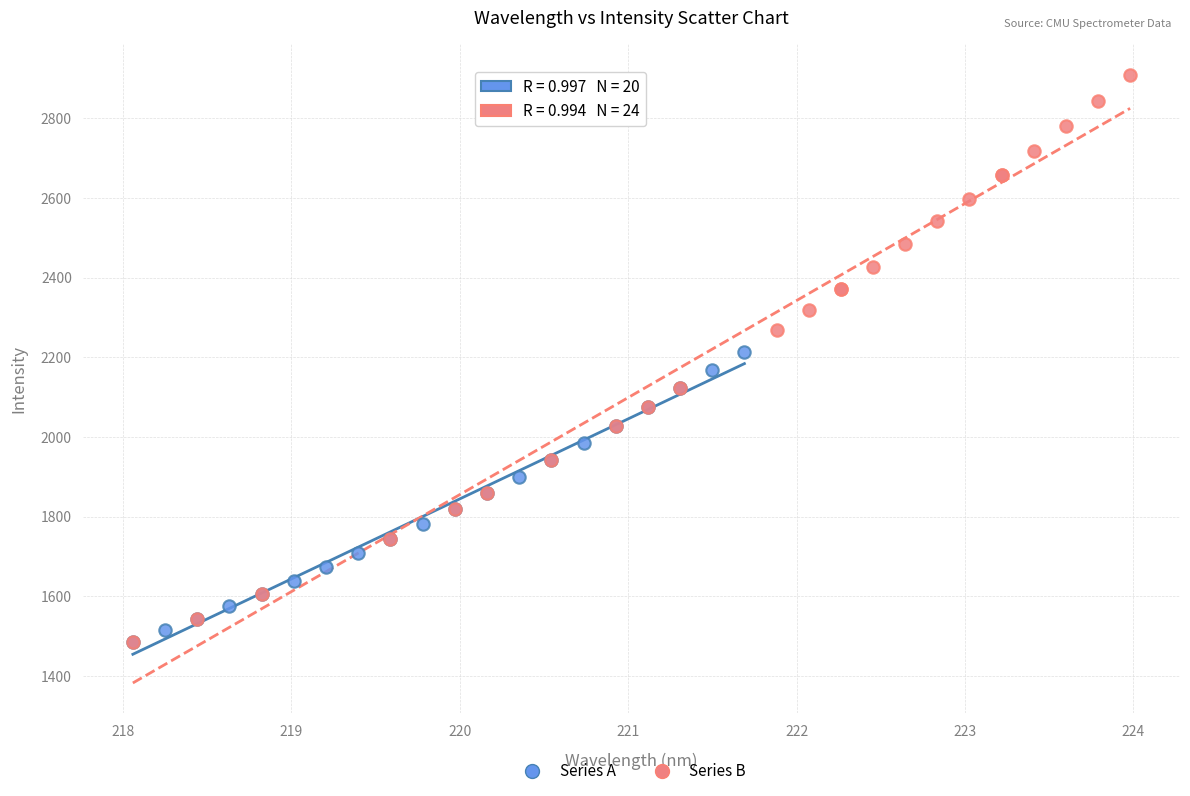

Which series reaches the maximum Y coordinate?

Series B